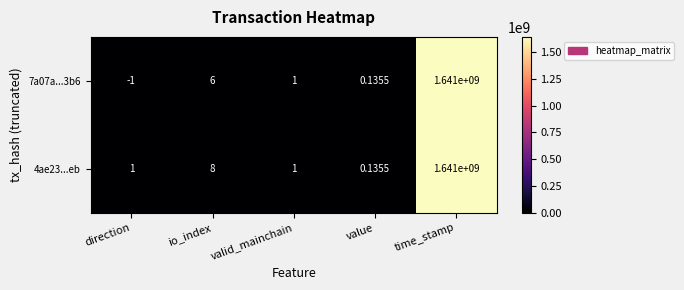

Which series changed the most between io_index and valid_mainchain?

4ae23...eb